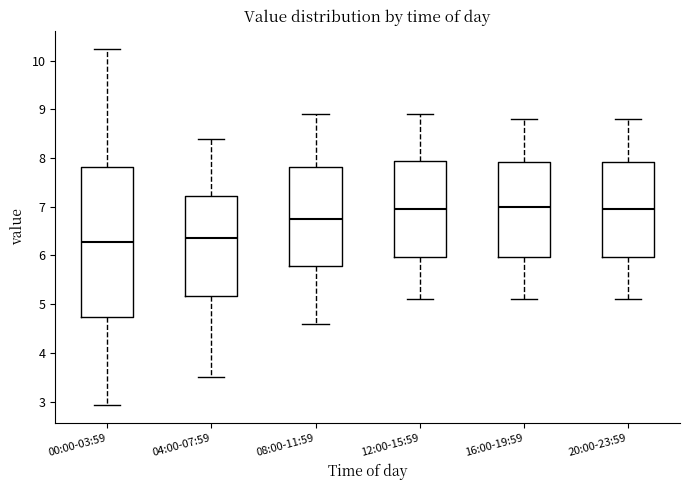

Reading left to right, transcribe this box plot: for each box, give where its median line is, the range the box spans, and where its two whiskers end, as read against the y-axis. The values are not printed on the chart, so give them approximately, as read against the axis.

00:00-03:59: median 6.3, box 4.7 to 7.8, whiskers 2.9 to 10.3
04:00-07:59: median 6.4, box 5.2 to 7.2, whiskers 3.5 to 8.4
08:00-11:59: median 6.8, box 5.8 to 7.8, whiskers 4.6 to 8.9
12:00-15:59: median 7.0, box 6.0 to 8.0, whiskers 5.1 to 8.9
16:00-19:59: median 7.0, box 6.0 to 7.9, whiskers 5.1 to 8.8
20:00-23:59: median 7.0, box 6.0 to 7.9, whiskers 5.1 to 8.8